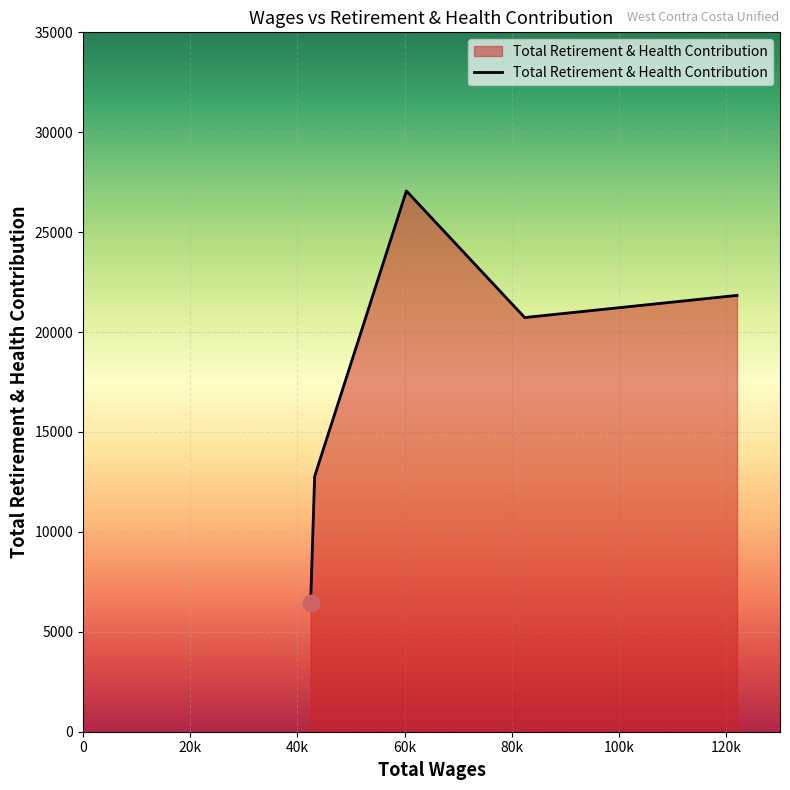

What is the maximum value shown in the chart?

27062